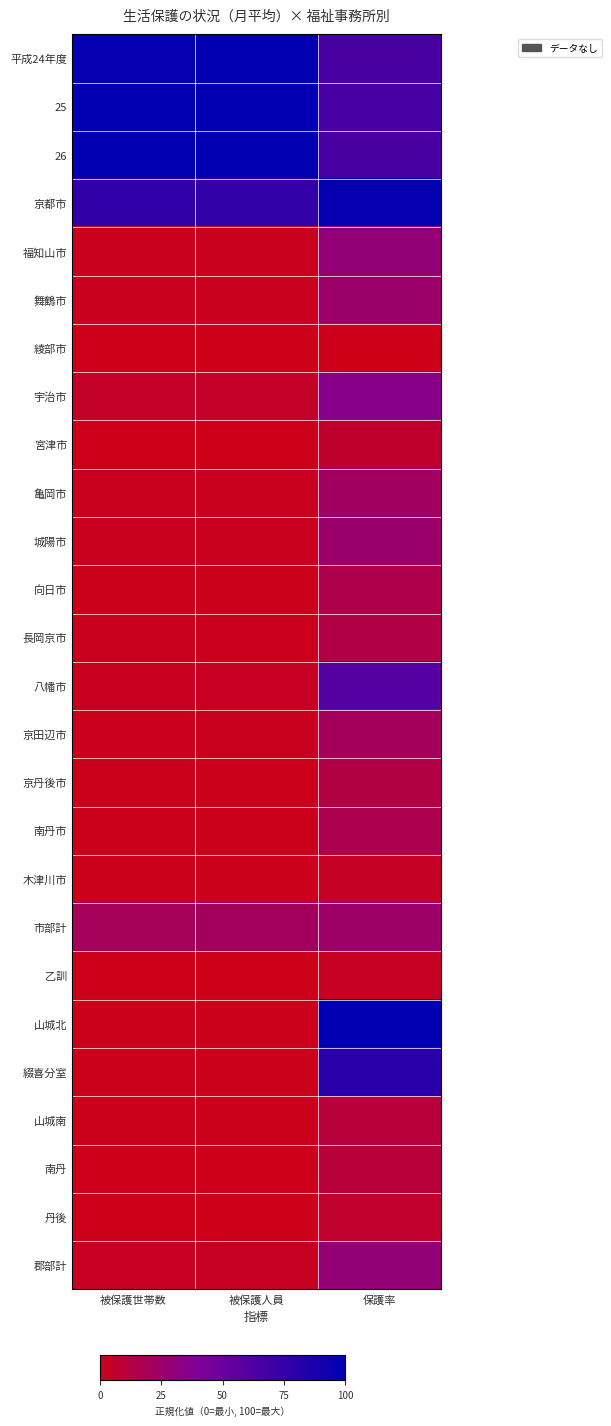

Between 被保護世帯数 and 被保護人員, which series saw the biggest shift?

京都市